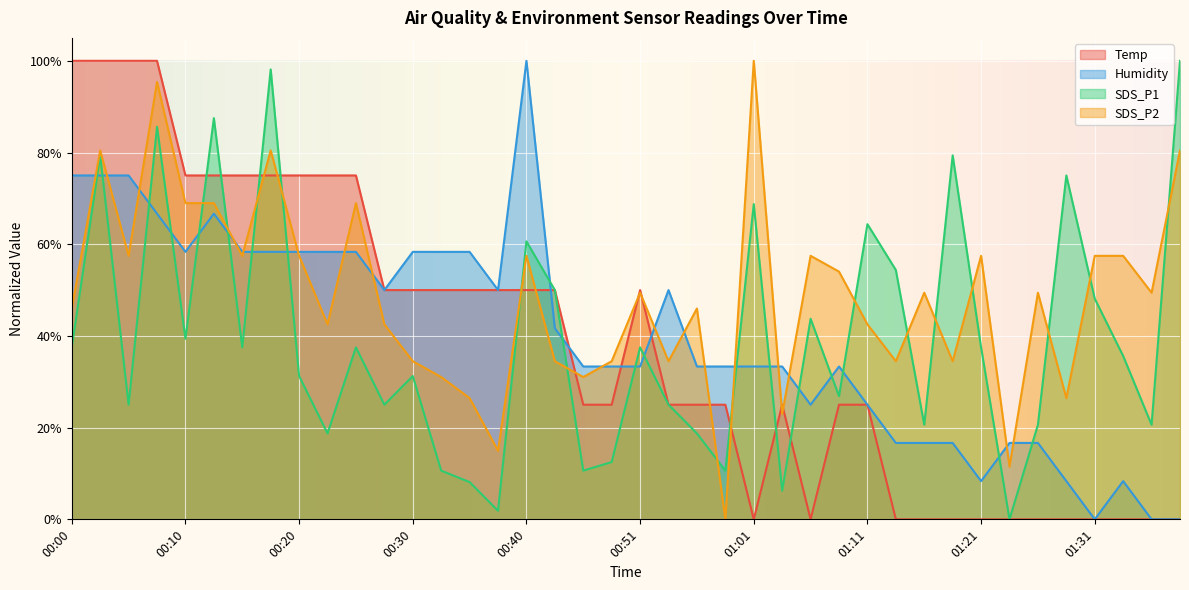

The value of SDS_P1 at 00:10 is 0.2. True or false?

False